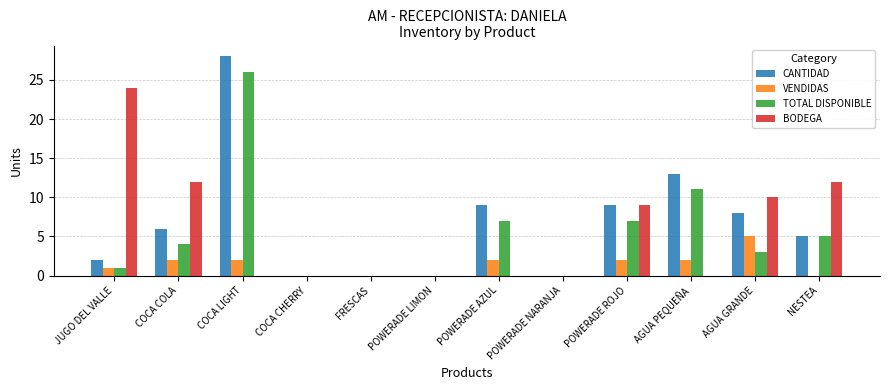

What is the greatest value displayed?

28